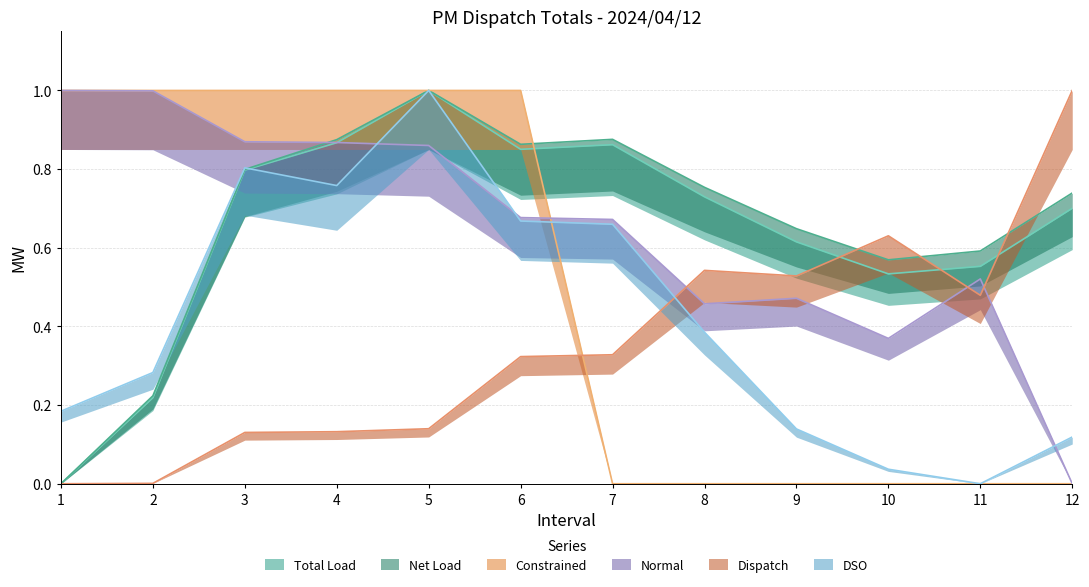

How many Constrained values are between 0 and 1?

12